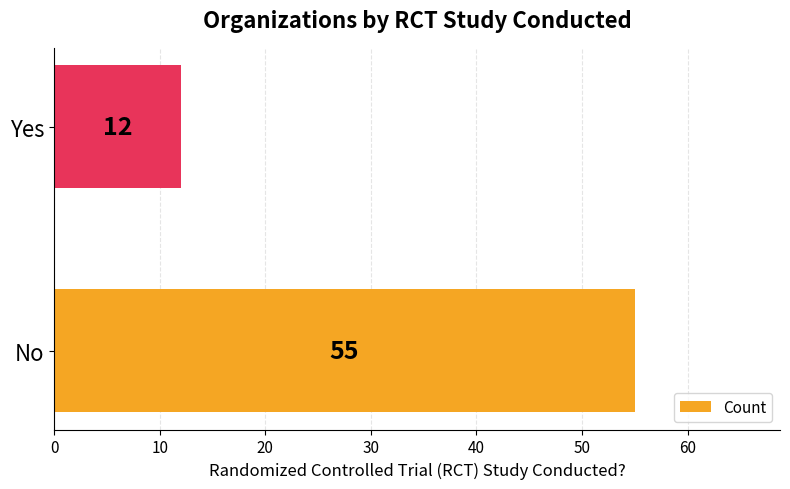

What is the change in value from No to Yes?

-43